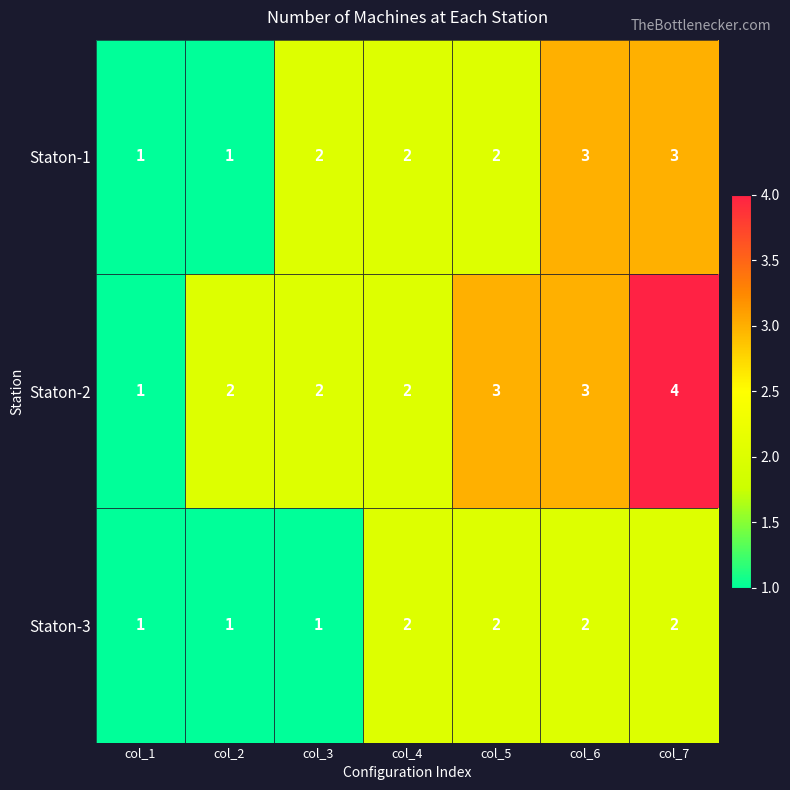

The value of Staton-2 at col_5 is 4. True or false?

False